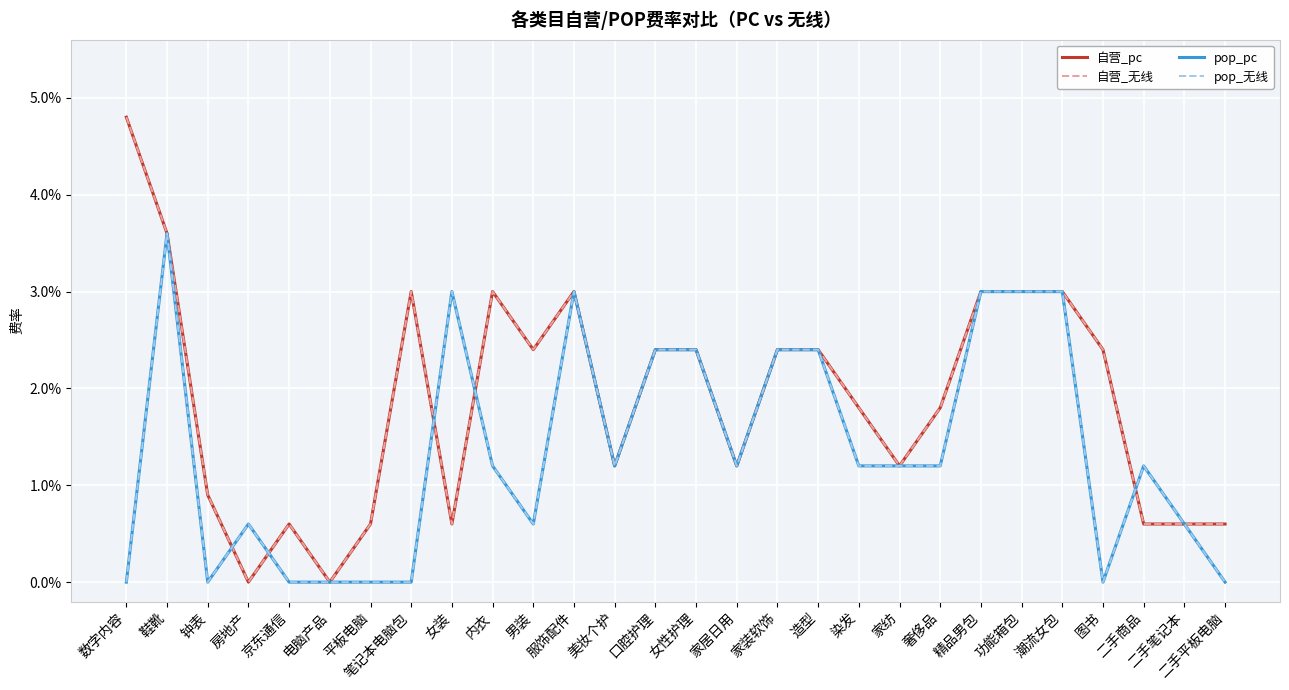

Is the value of pop_无线 at 笔记本电脑包 greater than the value of pop_pc at 服饰配件?

No